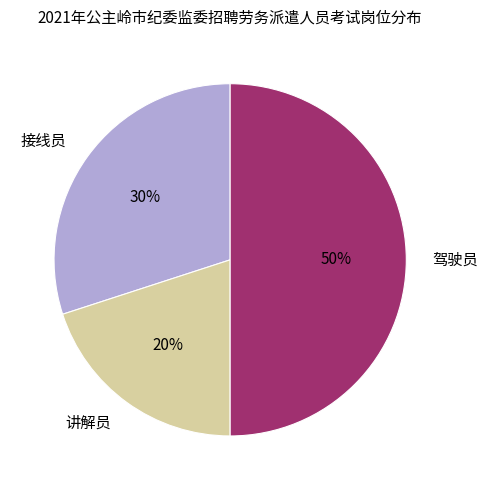

Which category has the smallest portion of the pie?

讲解员